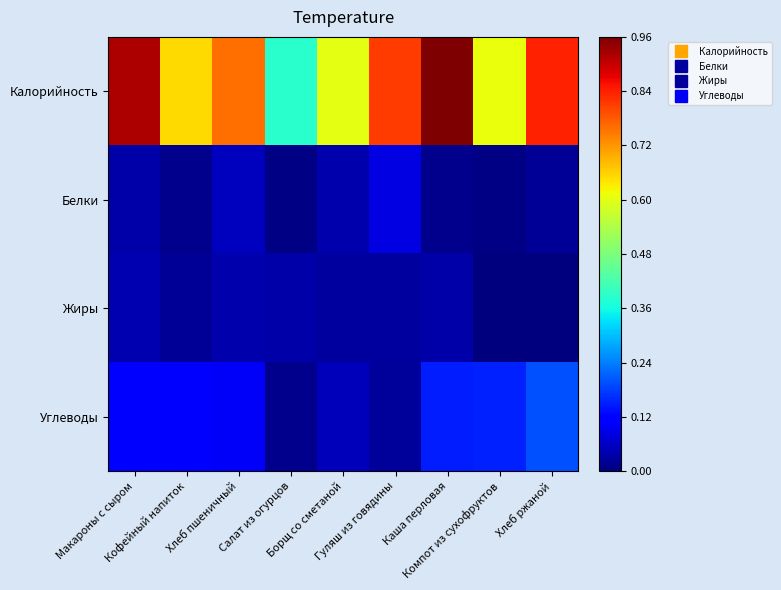

List the series in order of their peak value, lowest first.

Жиры, Белки, Углеводы, Калорийность